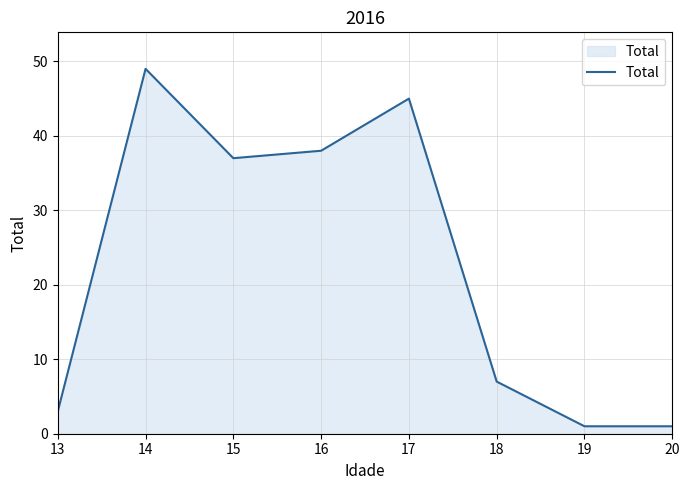

What is the average value?

23